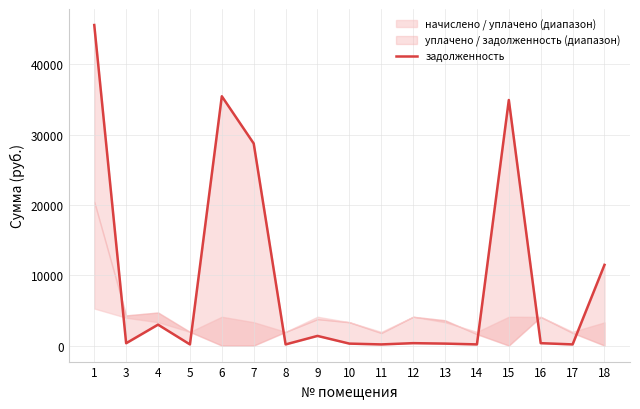

What is the value of the 11th point from the left?

341.3